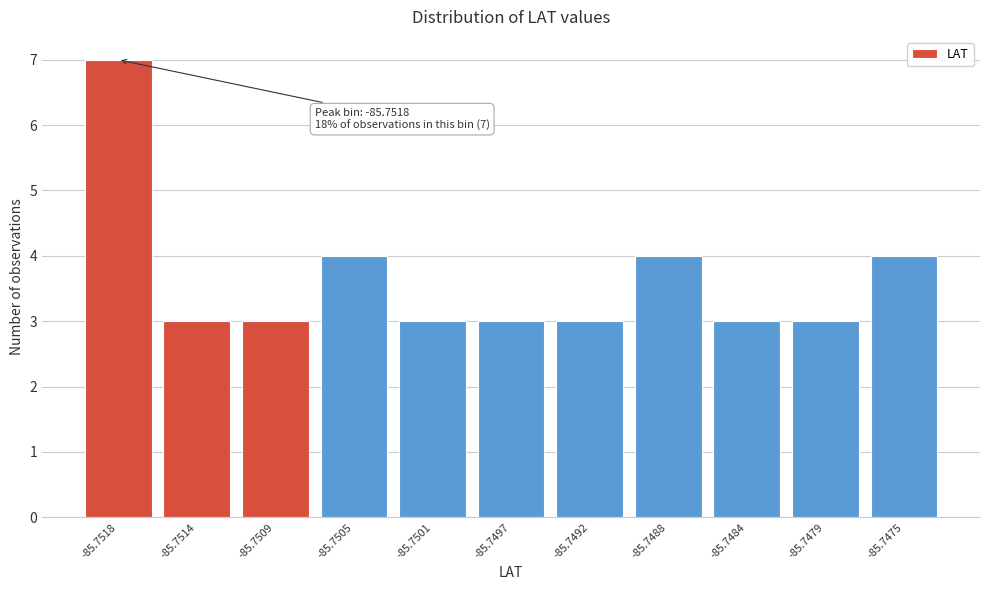

Reading right to left, transcribe all the data shown in this chart.

4	3	3	4	3	3	3	4	3	3	7